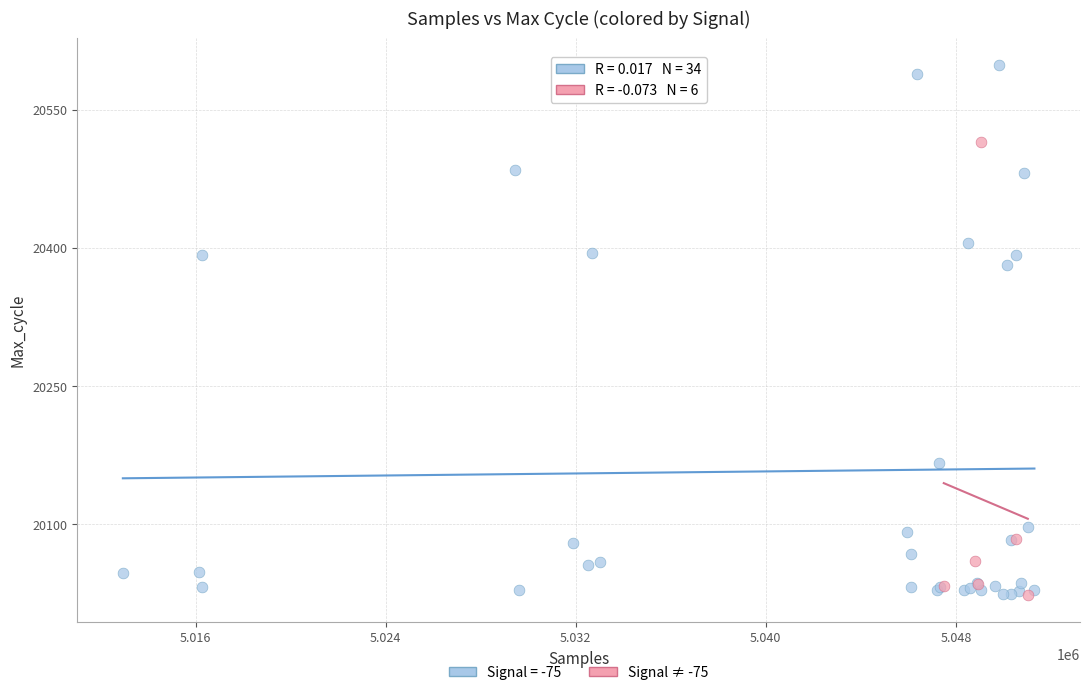

Which series reaches the maximum Y coordinate?

Signal = -75